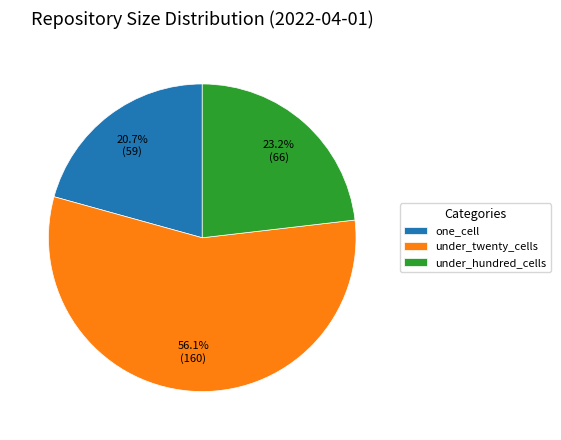

Is the sum of one_cell and under_hundred_cells greater than half?

No